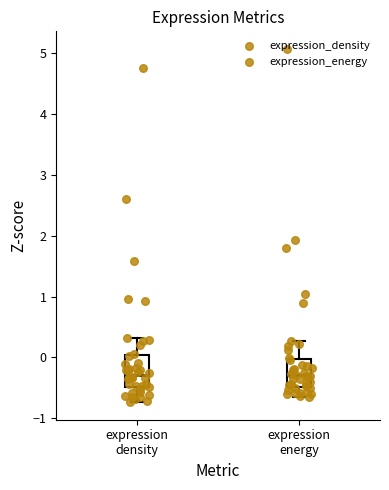

Reading left to right, read every box against the y-axis: the position of its median line, the range the box covers, and the ends of its whiskers. The values are not printed on the chart, so give them approximately, as read against the axis.

expression density: median -0.3, box -0.5 to 0.0, whiskers -0.7 to 0.3
expression energy: median -0.3, box -0.5 to 0.0, whiskers -0.6 to 0.3